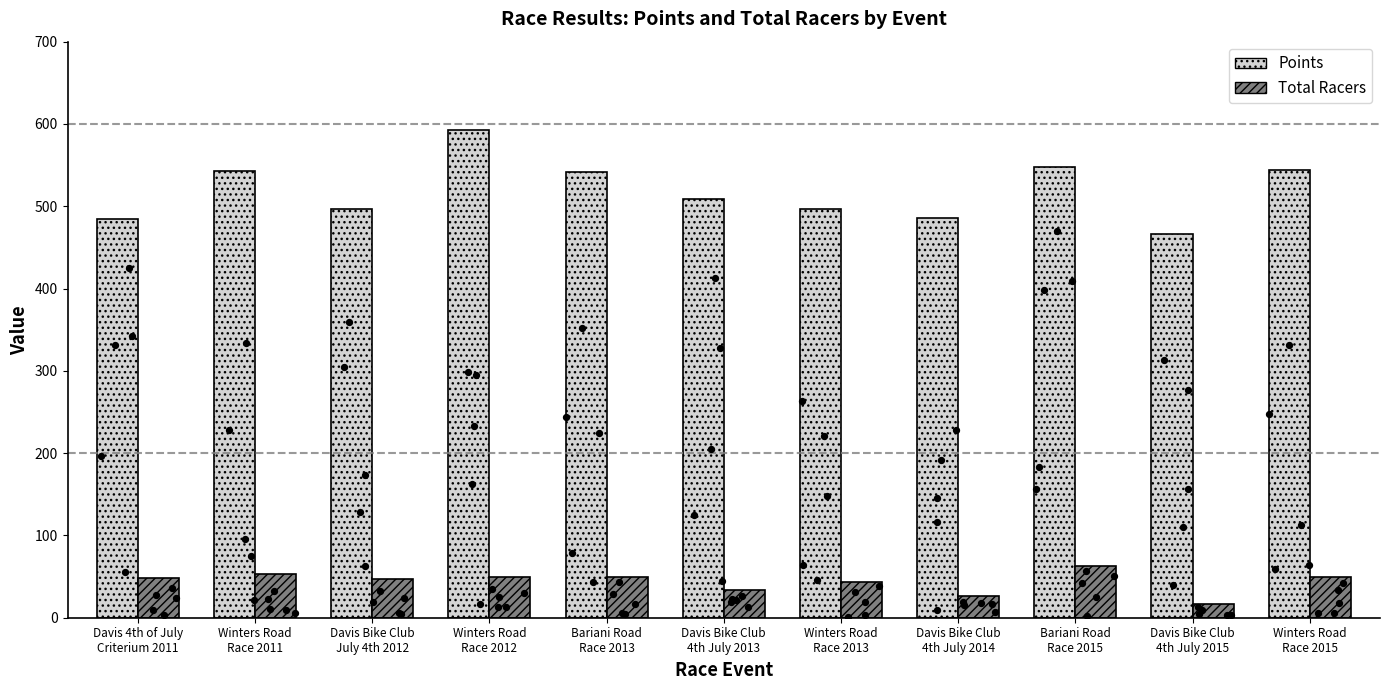

Is the value of Total Racers at Davis Bike Club
4th July 2013 greater than the value of Points at Bariani Road
Race 2015?

No